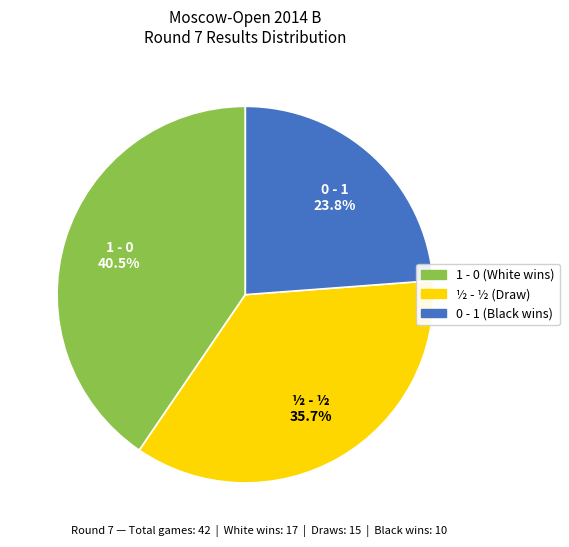

Is it true that ½ - ½ is 45% of the pie?

False